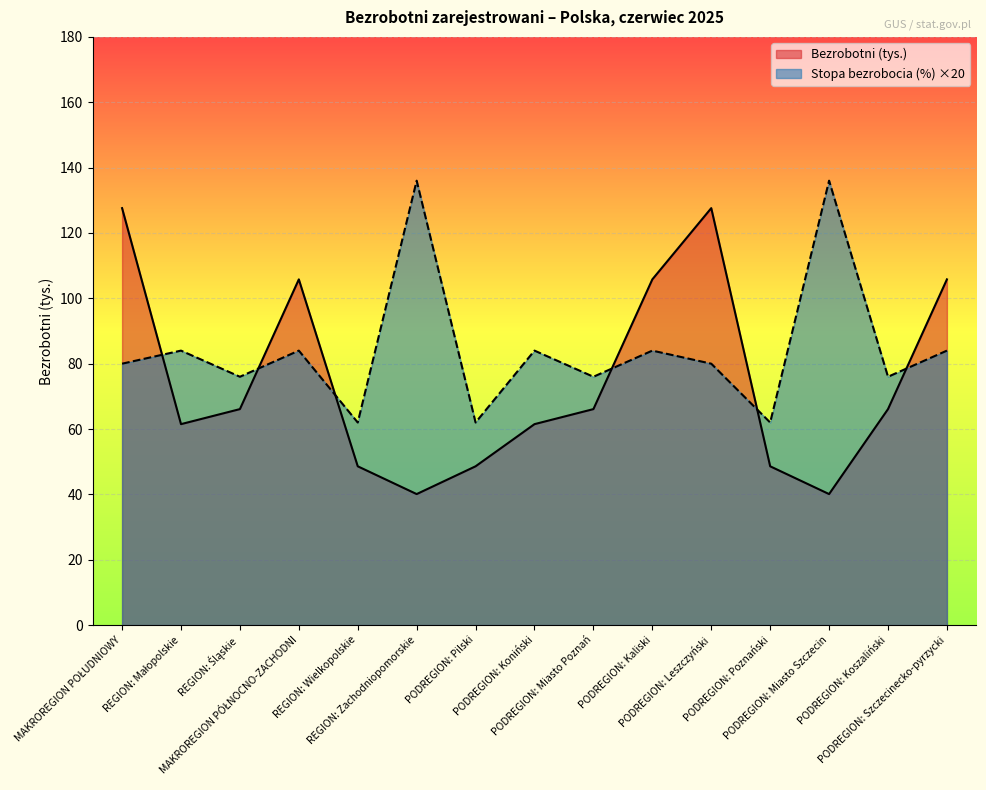

Where is Bezrobotni (tys.) nearest to the value 83?

REGION: Śląskie